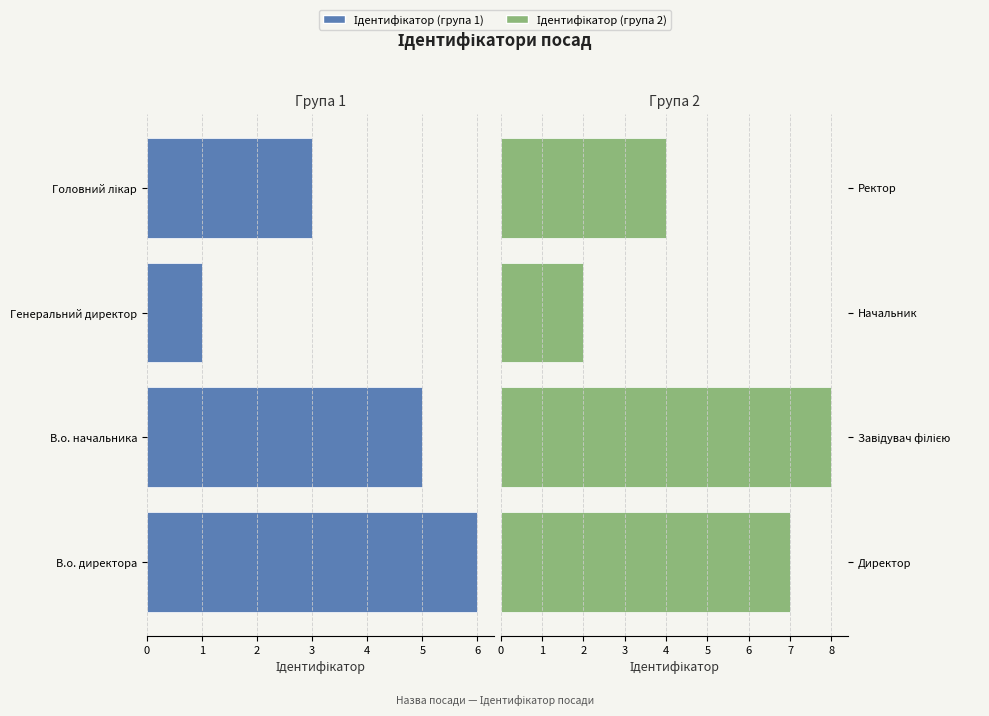

What is the sum of all Ідентифікатор (група 2) values?

21